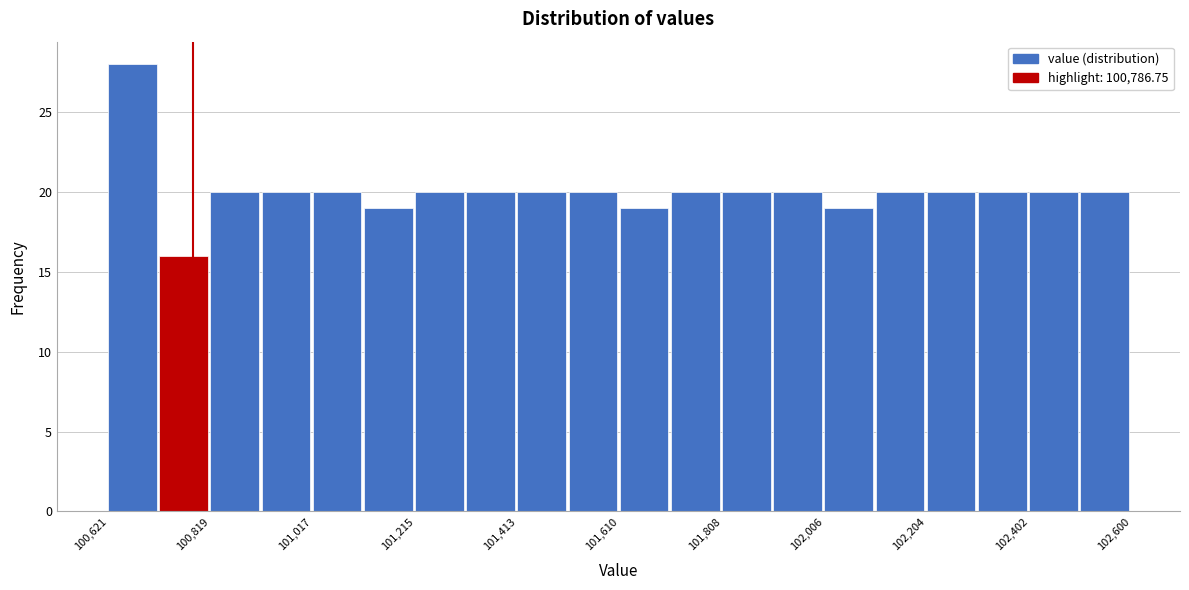

Which range on the x-axis has the tallest bar?

100620 to 100720